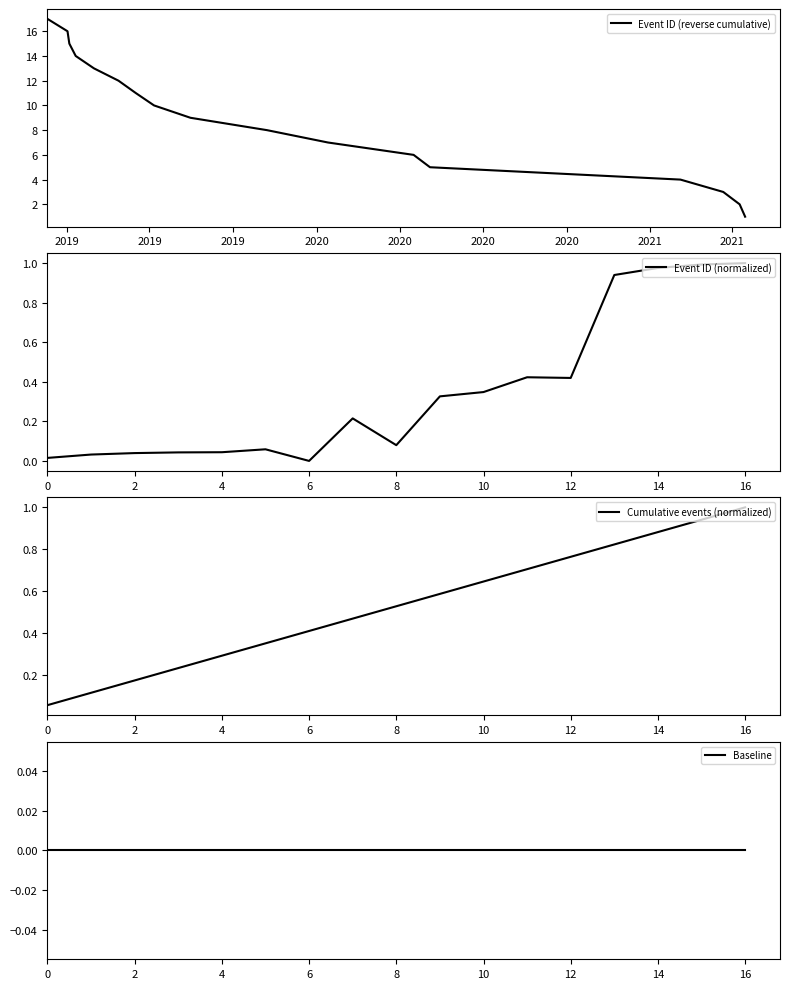

What is the highest value of the Event ID (reverse cumulative) series?

17